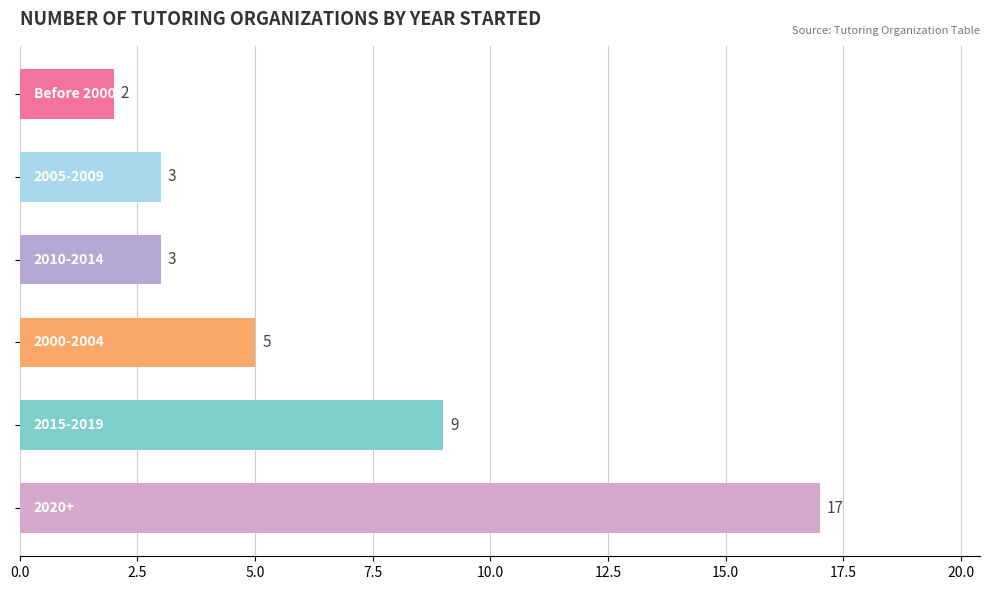

What is the maximum value shown in the chart?

17